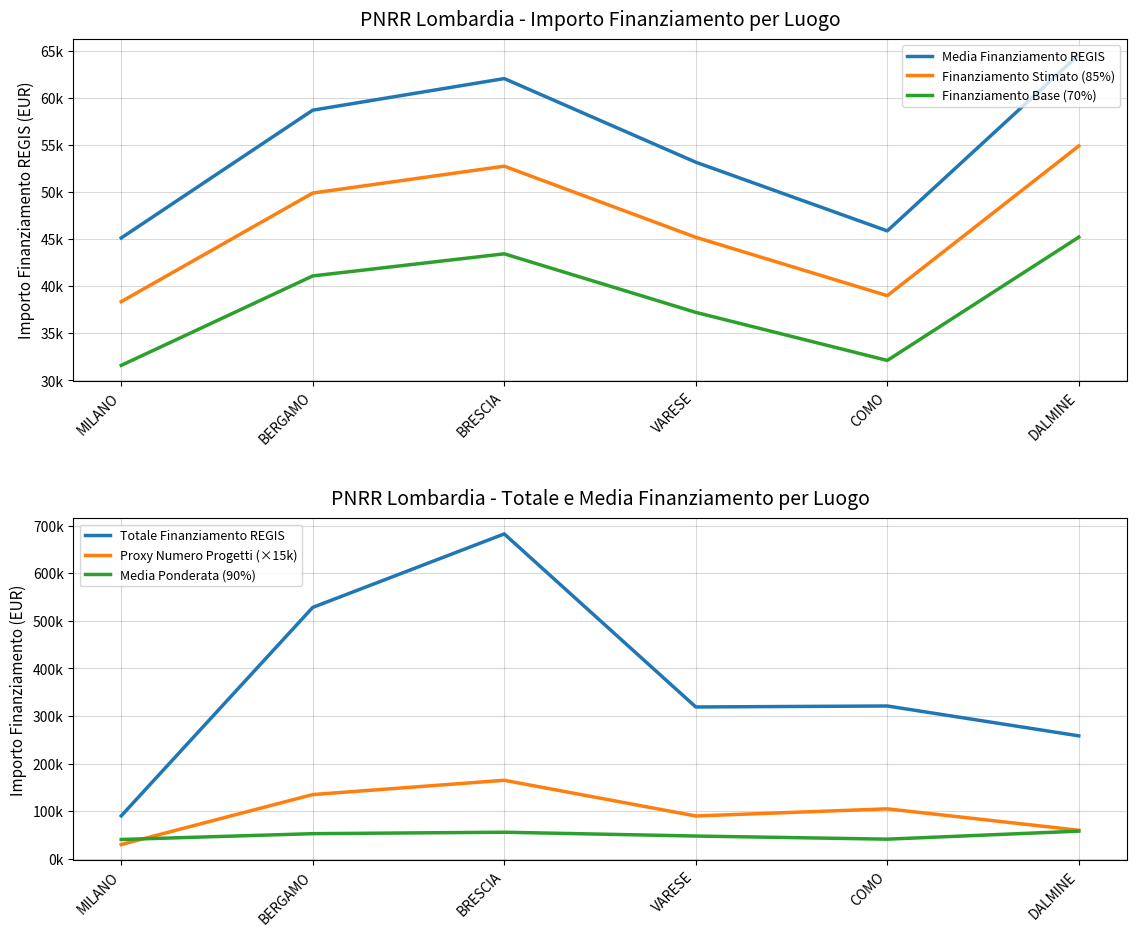

Where does the Proxy Numero Progetti (×15k) series first go above 105000?

BERGAMO